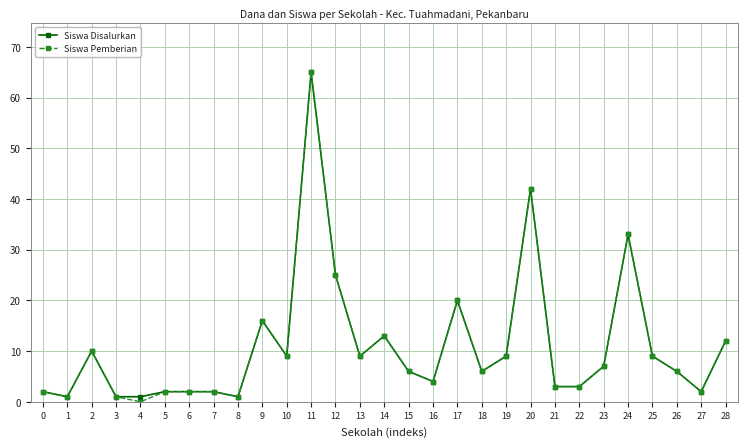

At which category is the sum across all series the highest?

11